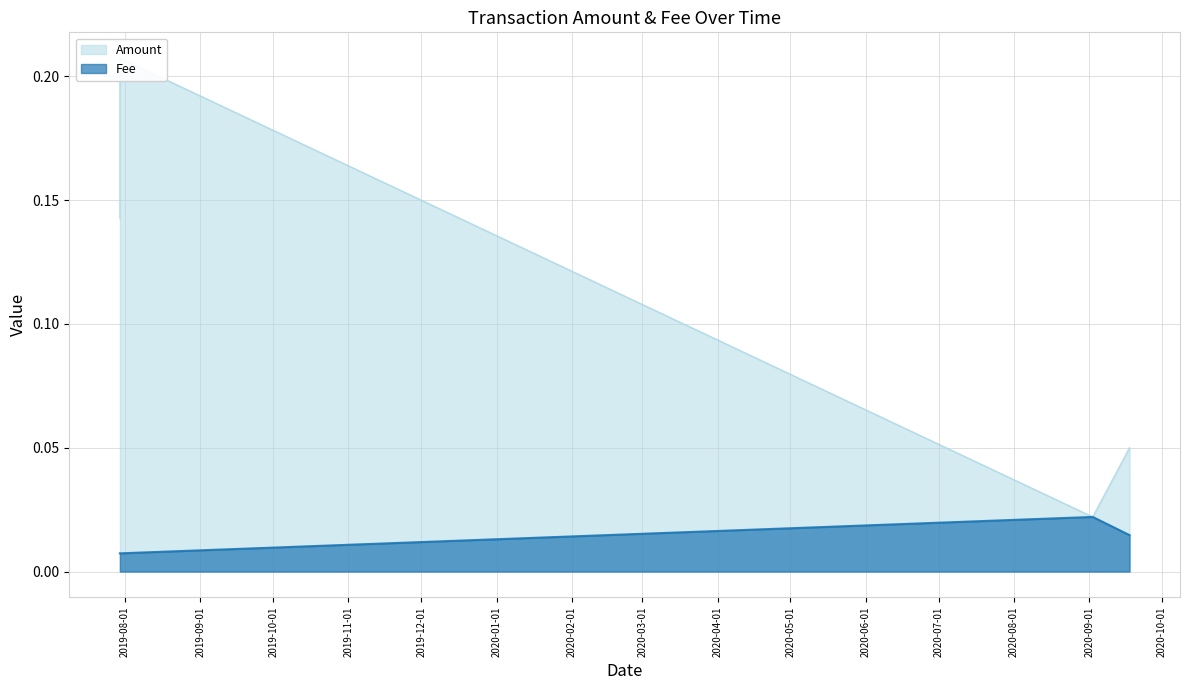

True or false: the data shows 0.0 at 2020-09-17 14:36:44.

True